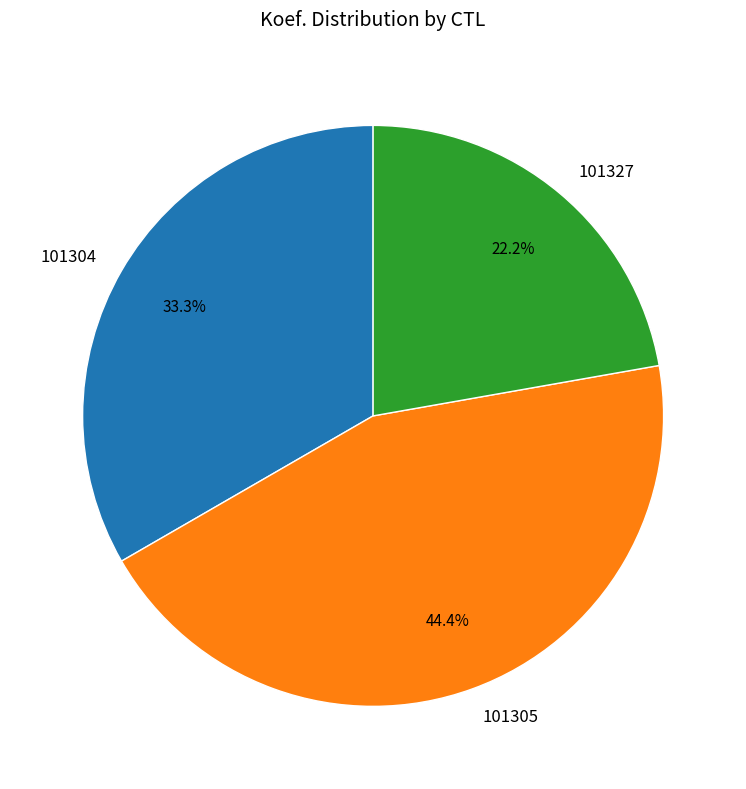

Count the number of slices in the pie.

3